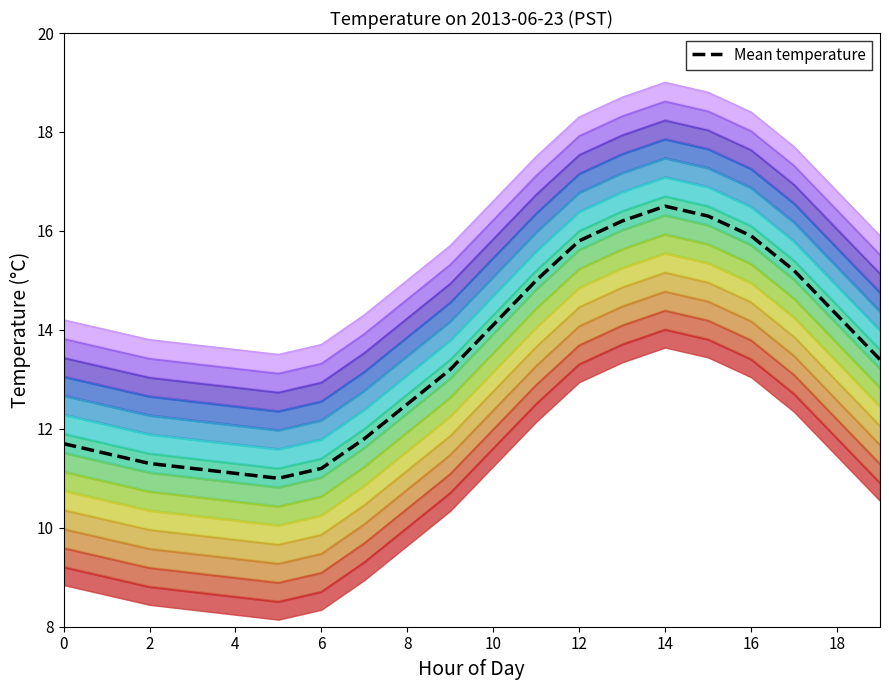

The value at 10 is 4.1. True or false?

False